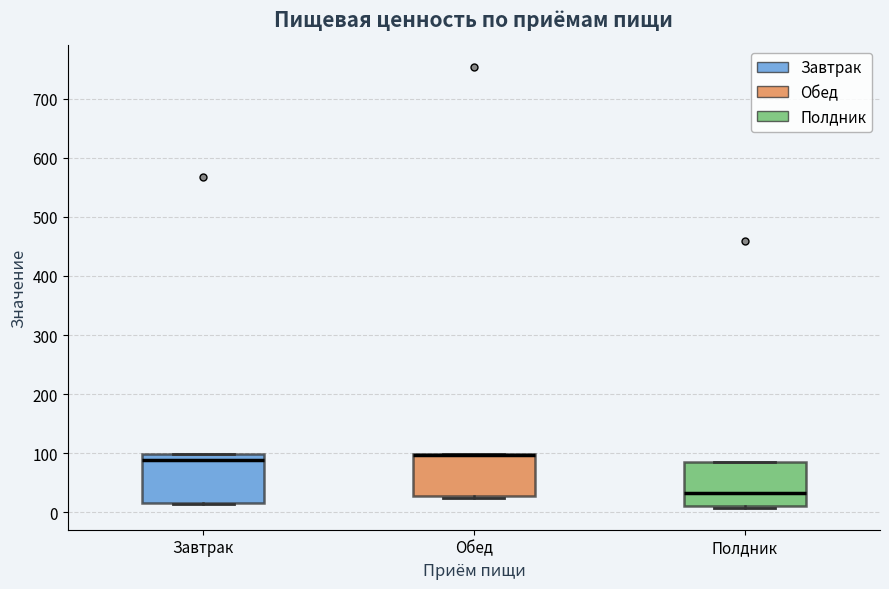

Reading left to right, transcribe this box plot: for each box, give where its median line is, the range the box spans, and where its two whiskers end, as read against the y-axis. The values are not printed on the chart, so give them approximately, as read against the axis.

Завтрак: median 90, box 20 to 100, whiskers 10 to 100
Обед: median 100 (drawn on the box's upper edge), box 30 to 100, whiskers 20 to 100
Полдник: median 30, box 10 to 80, whiskers 10 to 80